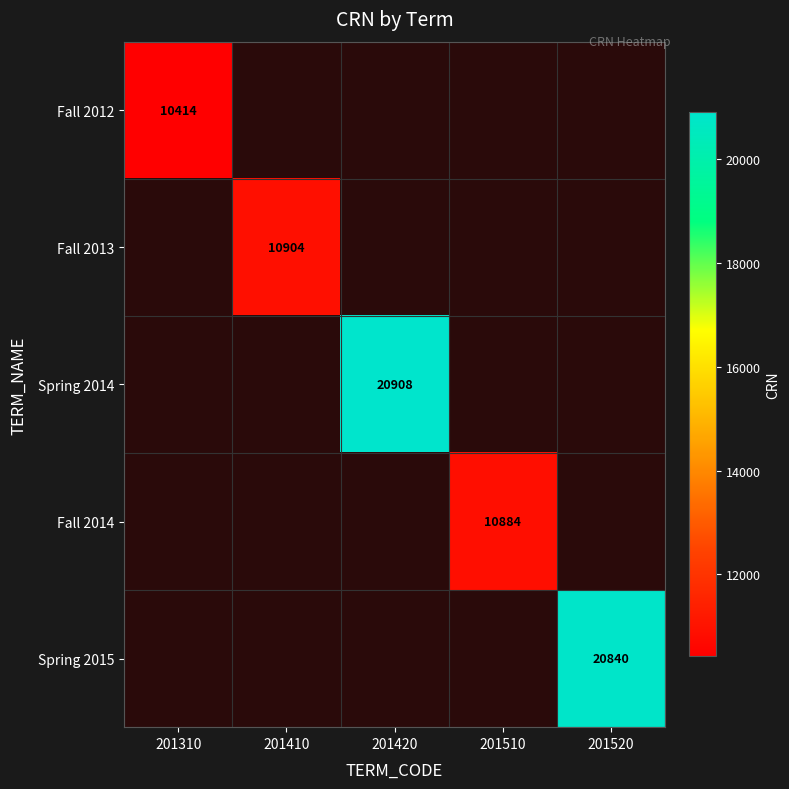

Is it true that Fall 2012 equals 2622 at 201310?

False